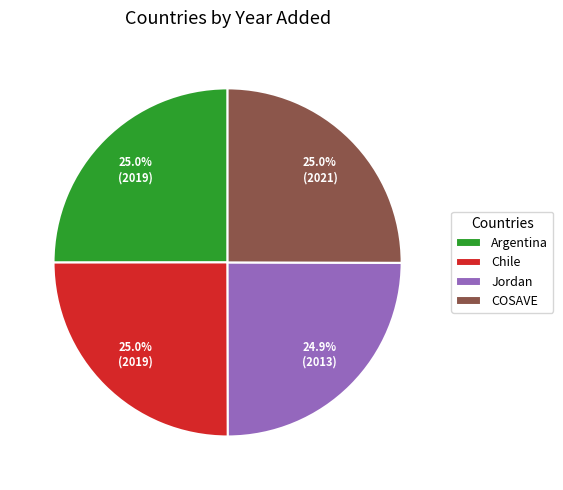

Count the number of slices in the pie.

4